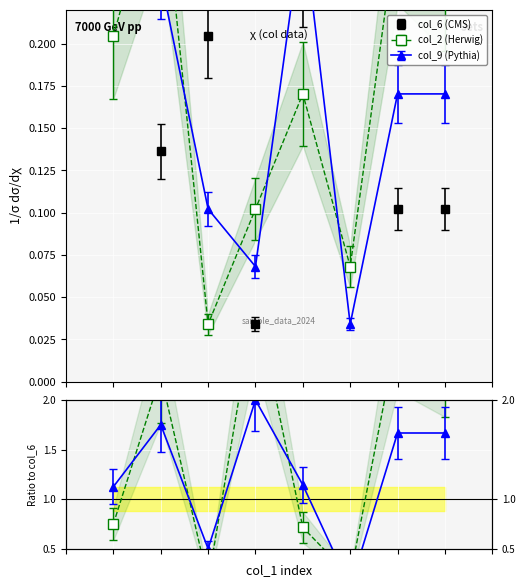

Which series ends up on top after the final intersection of col_6 and col_2?

col_2